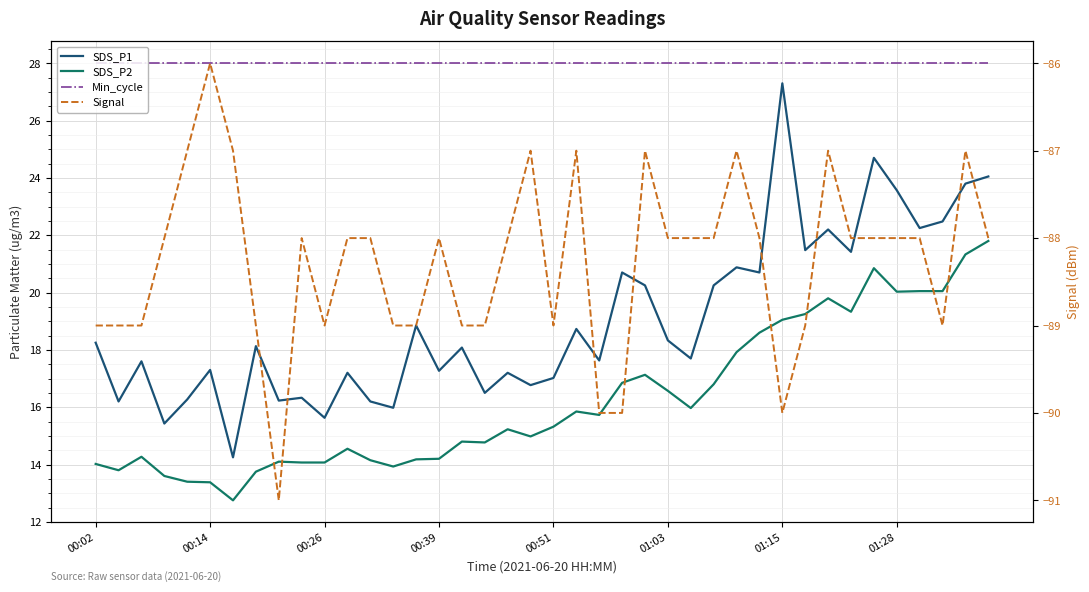

How many lines are shown in the chart?

4